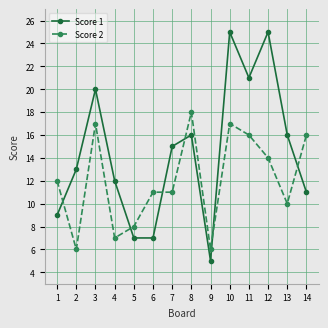

What is the total value across all series at 6?

18